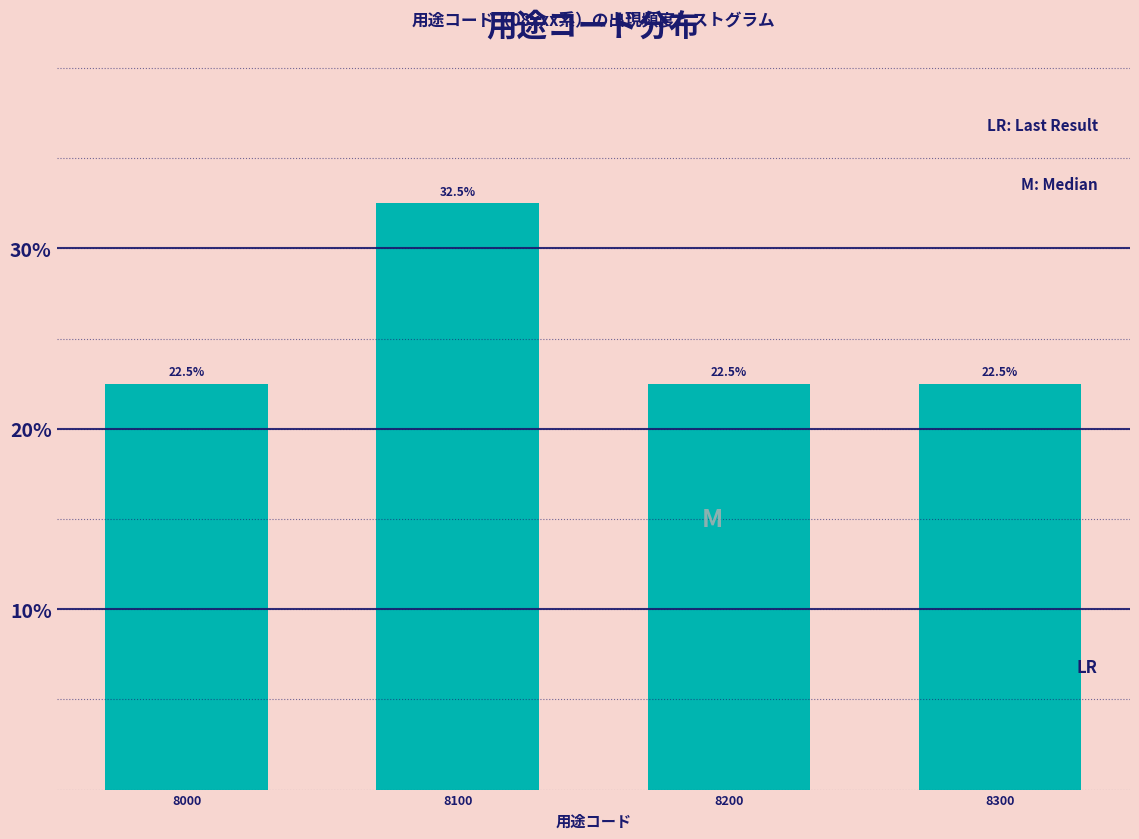

Reading left to right, extract all data points from this chart.

8000=22.5	8100=32.5	8200=22.5	8300=22.5